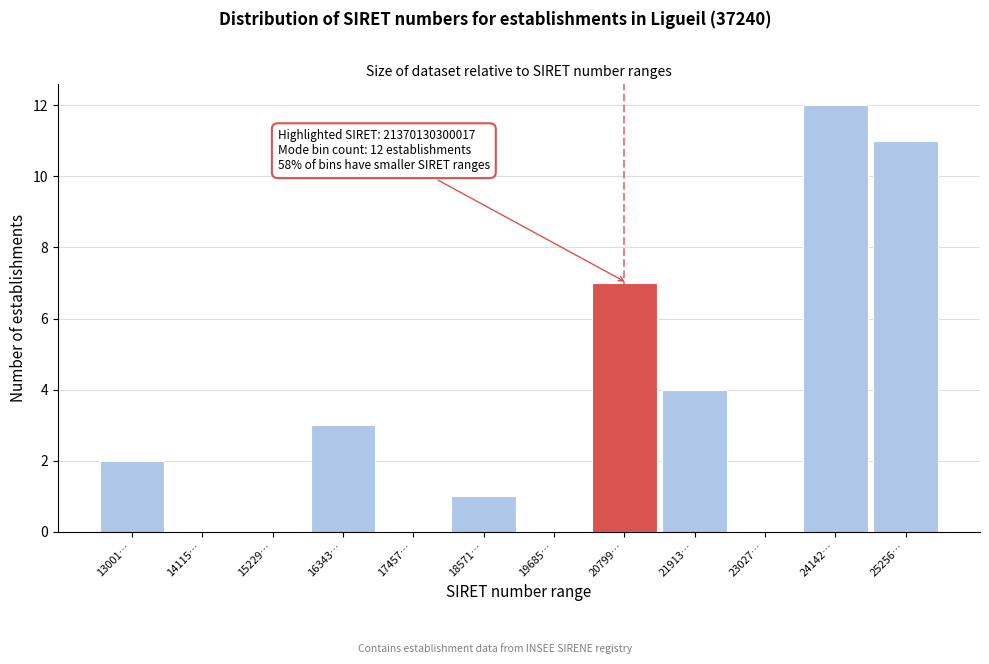

Reading right to left, what are all the values shown in this chart?

25256…=11	24142…=12	23027…=0	21913…=4	20799…=7	19685…=0	18571…=1	17457…=0	16343…=3	15229…=0	14115…=0	13001…=2